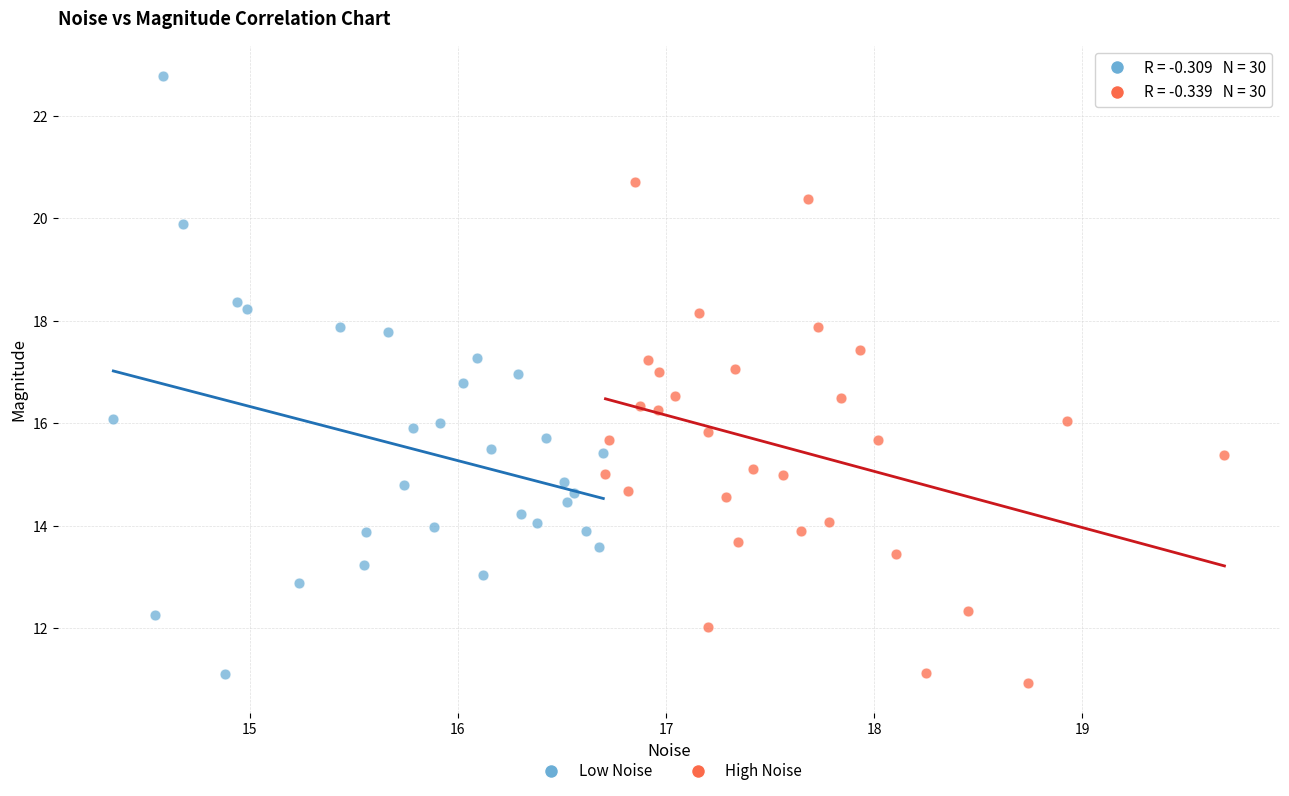

What are all the series names shown in the legend?

Low Noise, High Noise